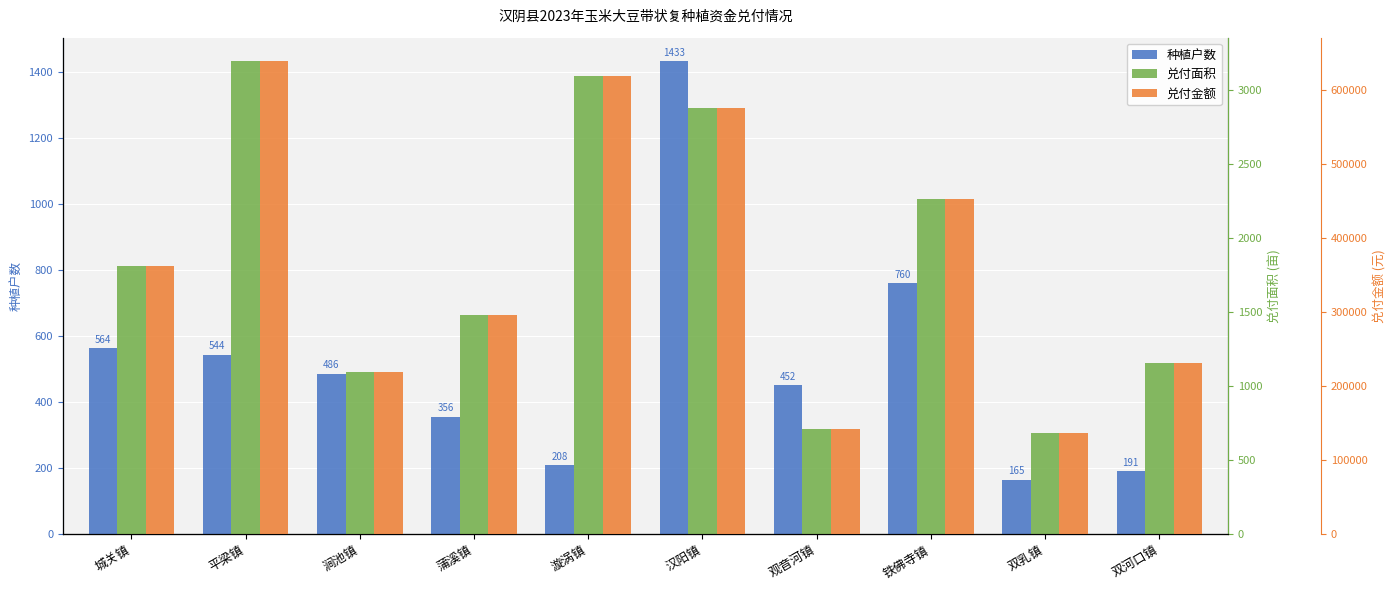

At which label is 种植户数 closest to 799?

铁佛寺镇